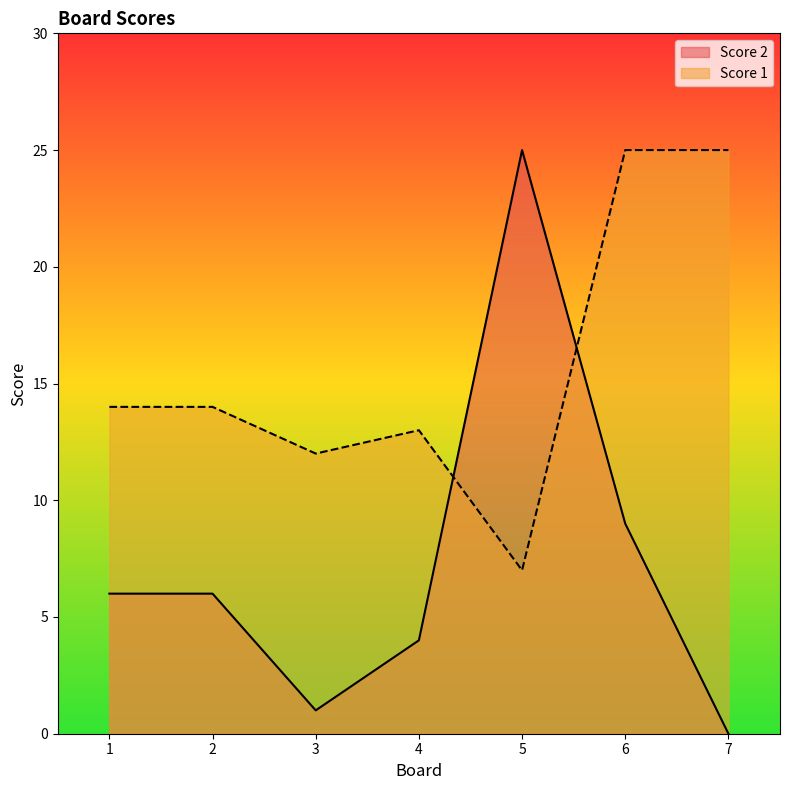

How many interior local valleys does the Score 1 series have?

2